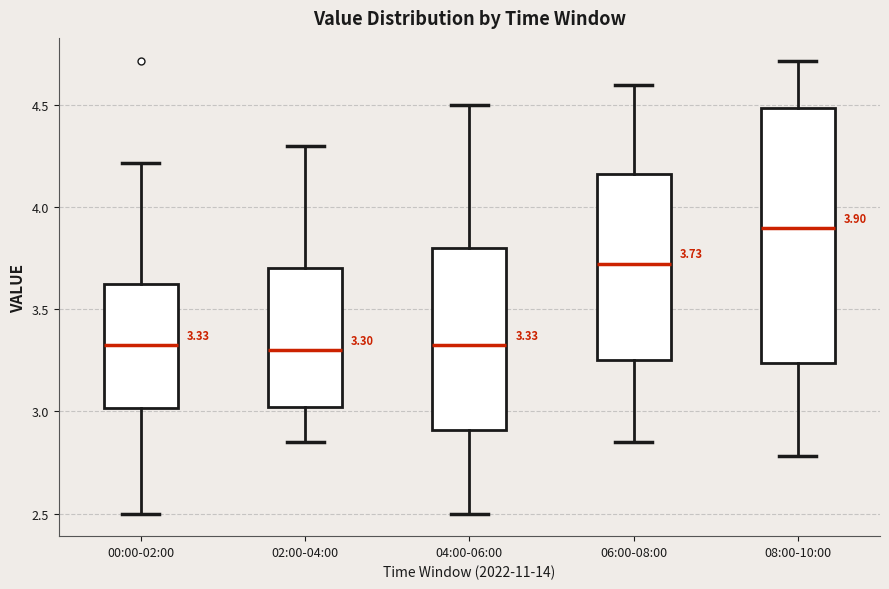

Which box is the tallest, from its lower edge to its upper edge?

08:00-10:00